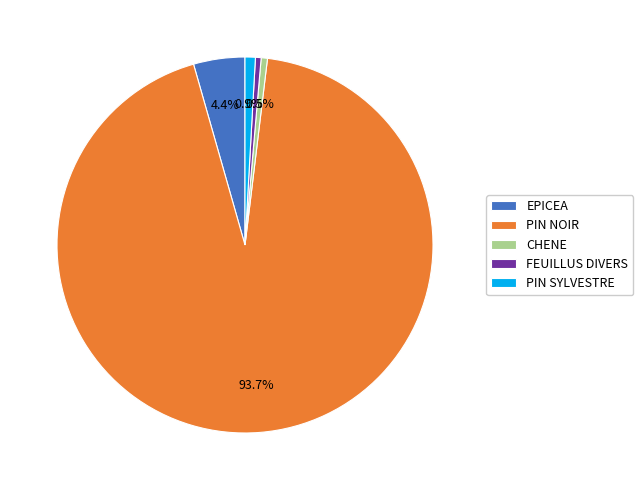

Is it true that PIN SYLVESTRE is 12% of the pie?

False